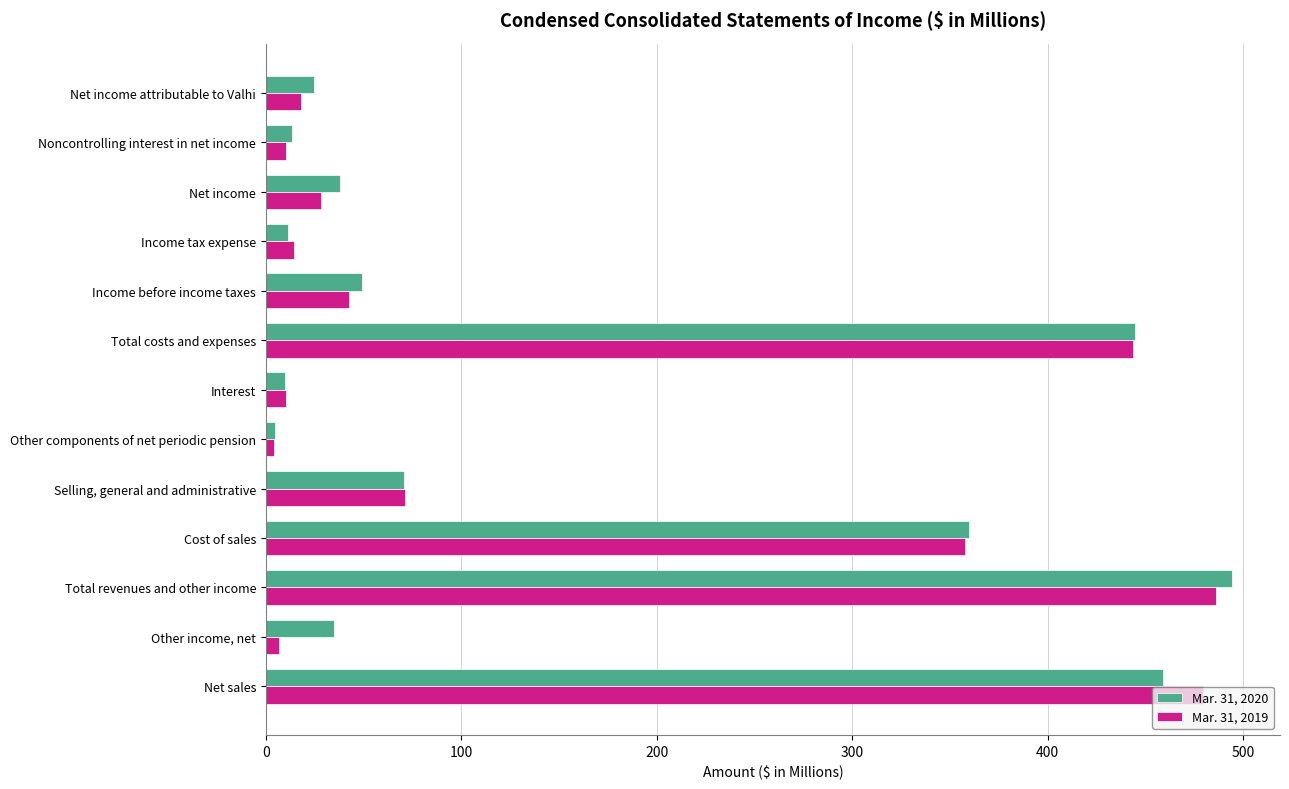

What are all the series names shown in the legend?

Mar. 31, 2020, Mar. 31, 2019